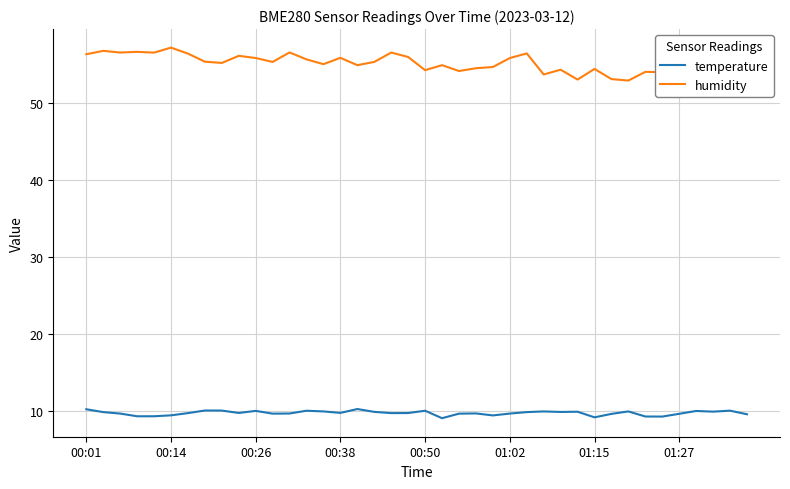

What position from the right is 33?

7